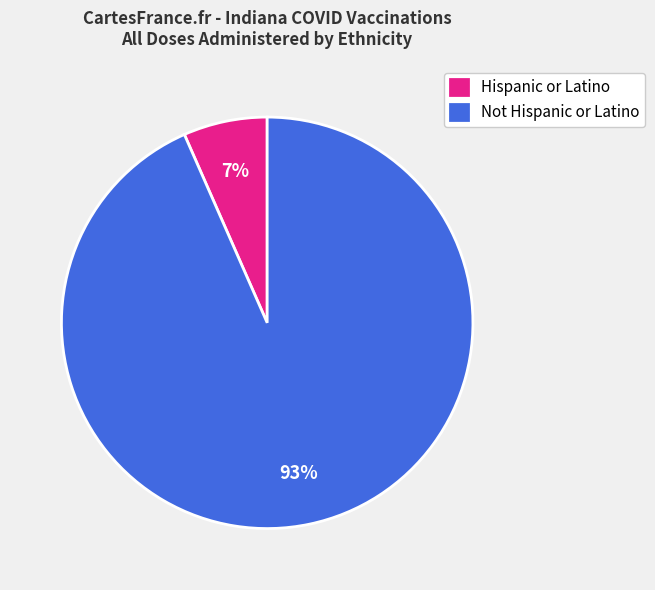

Is it true that Hispanic or Latino is 7% of the pie?

True